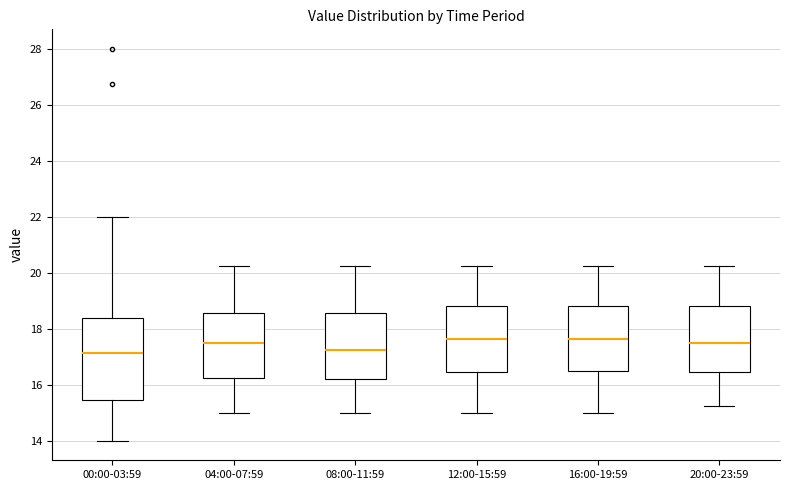

Reading left to right, read every box against the y-axis: the position of its median line, the range the box covers, and the ends of its whiskers. The values are not printed on the chart, so give them approximately, as read against the axis.

00:00-03:59: median 17.2, box 15.4 to 18.4, whiskers 14.0 to 22.0
04:00-07:59: median 17.6, box 16.2 to 18.6, whiskers 15.0 to 20.2
08:00-11:59: median 17.2, box 16.2 to 18.6, whiskers 15.0 to 20.2
12:00-15:59: median 17.6, box 16.4 to 18.8, whiskers 15.0 to 20.2
16:00-19:59: median 17.6, box 16.6 to 18.8, whiskers 15.0 to 20.2
20:00-23:59: median 17.6, box 16.4 to 18.8, whiskers 15.2 to 20.2